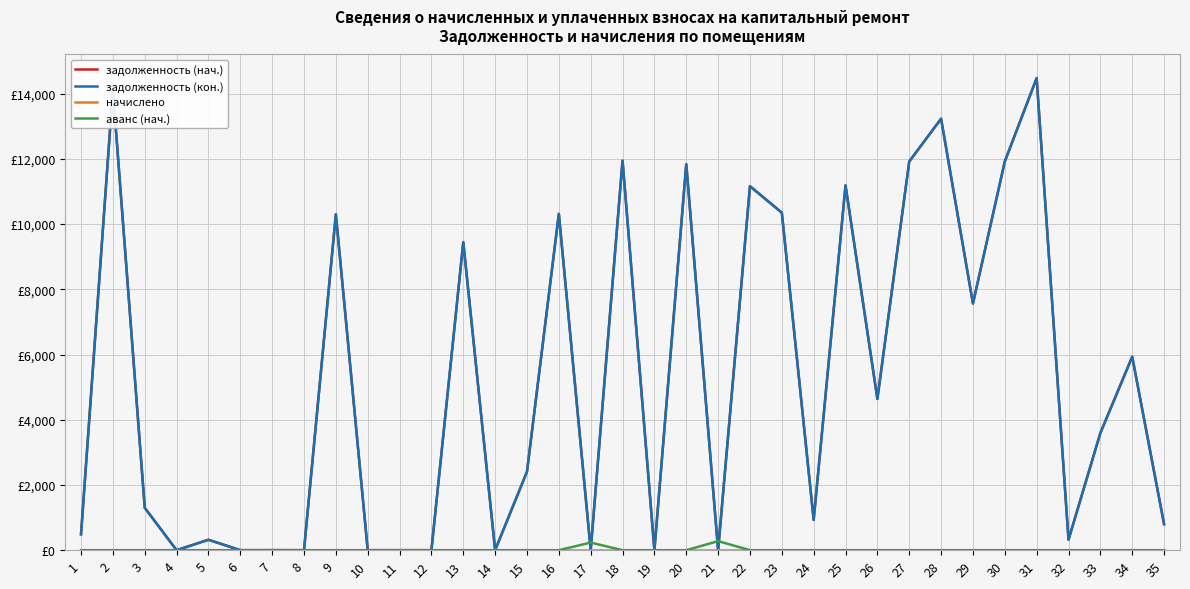

Does the chart display data point markers on the line(s)?

No